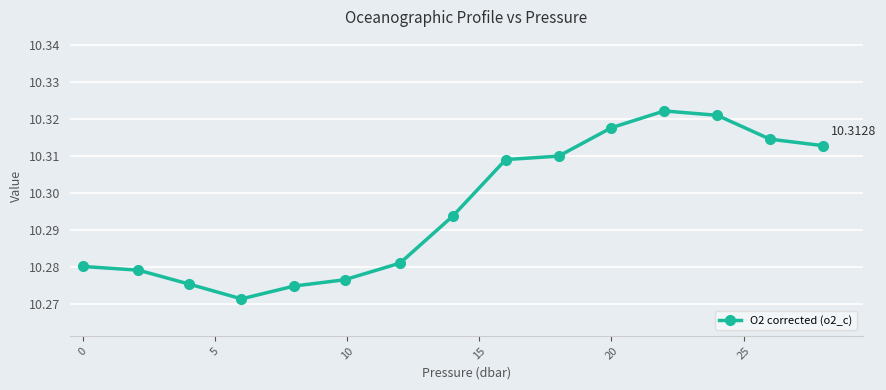

How many points are higher than both their immediate neighbors (excluding endpoints)?

1